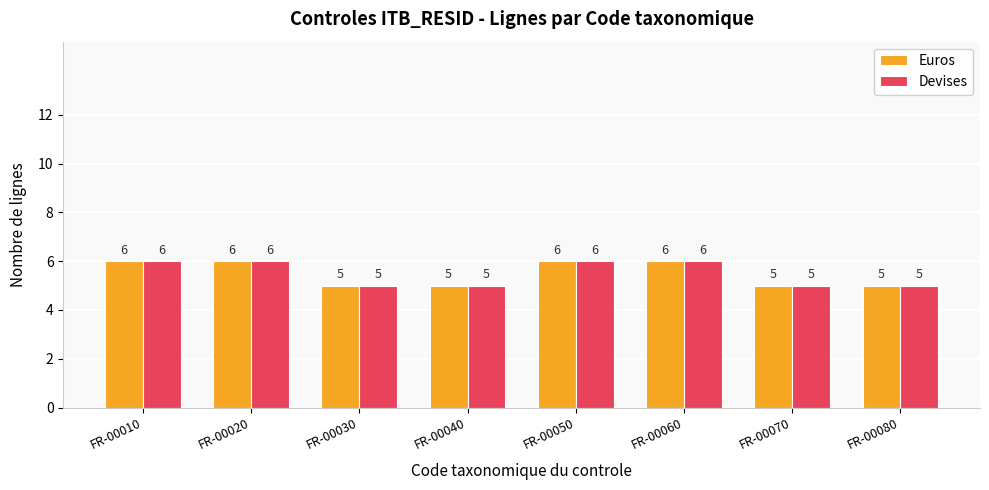

What is the maximum value for Euros?

6